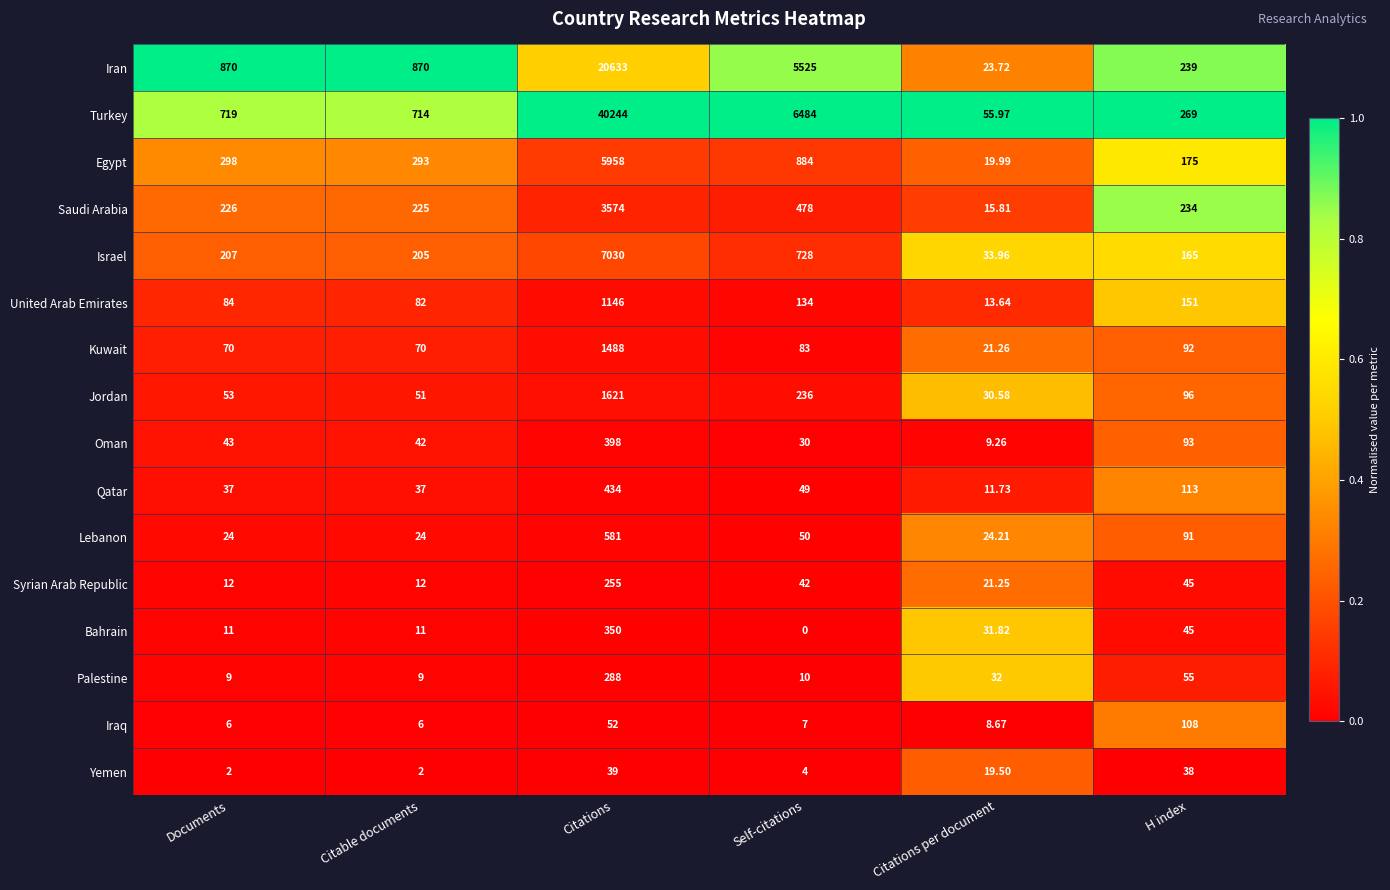

Which label corresponds to the smallest value in the chart?

Self-citations